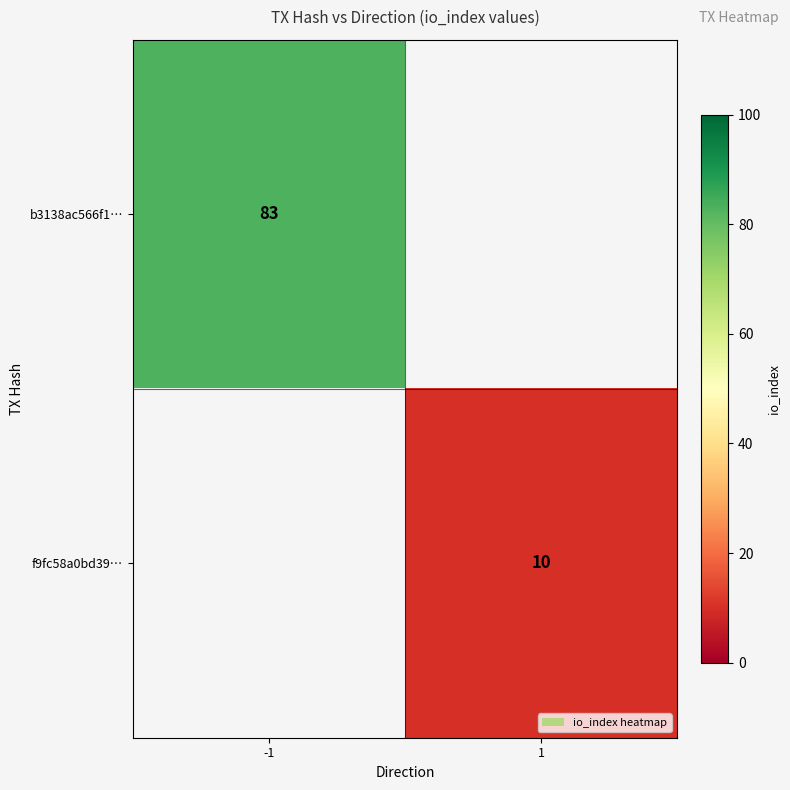

Is the value of f9fc58a0bd39… at 1 greater than the value of b3138ac566f1… at -1?

No